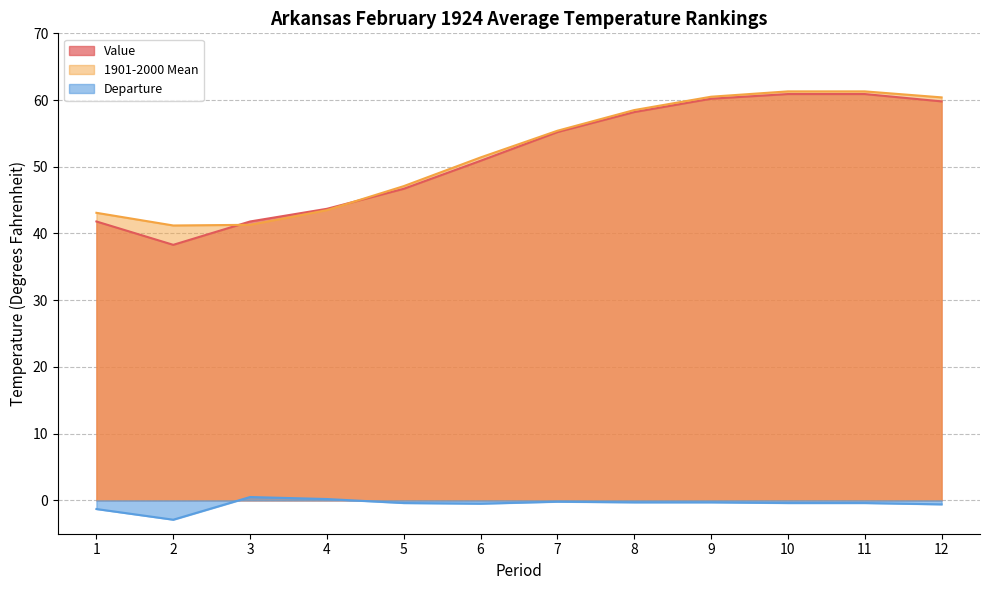

What are all the series names shown in the legend?

Value, 1901-2000 Mean, Departure